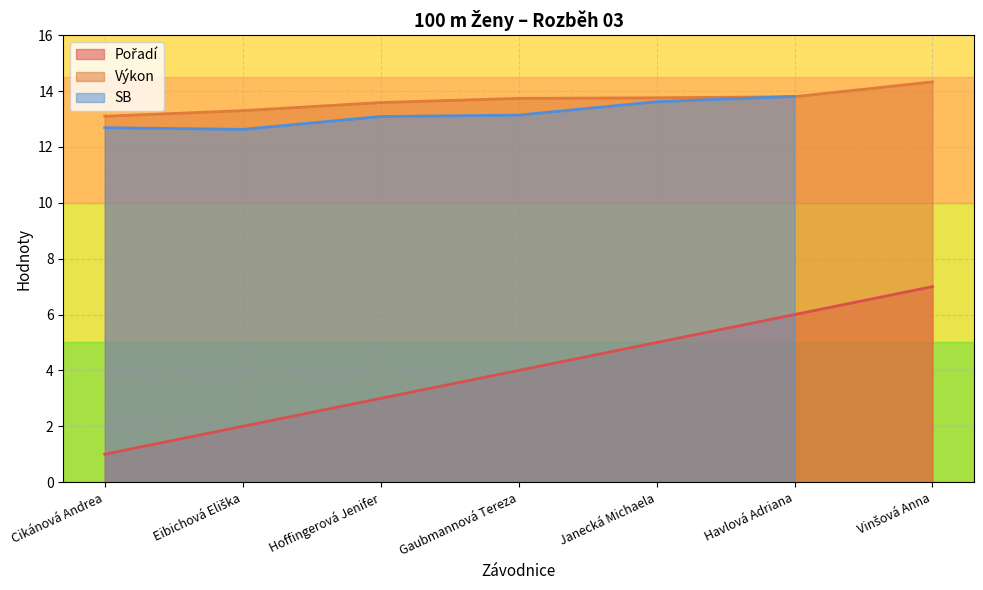

What is the value of the Výkon point at the 3rd from the left?

13.6